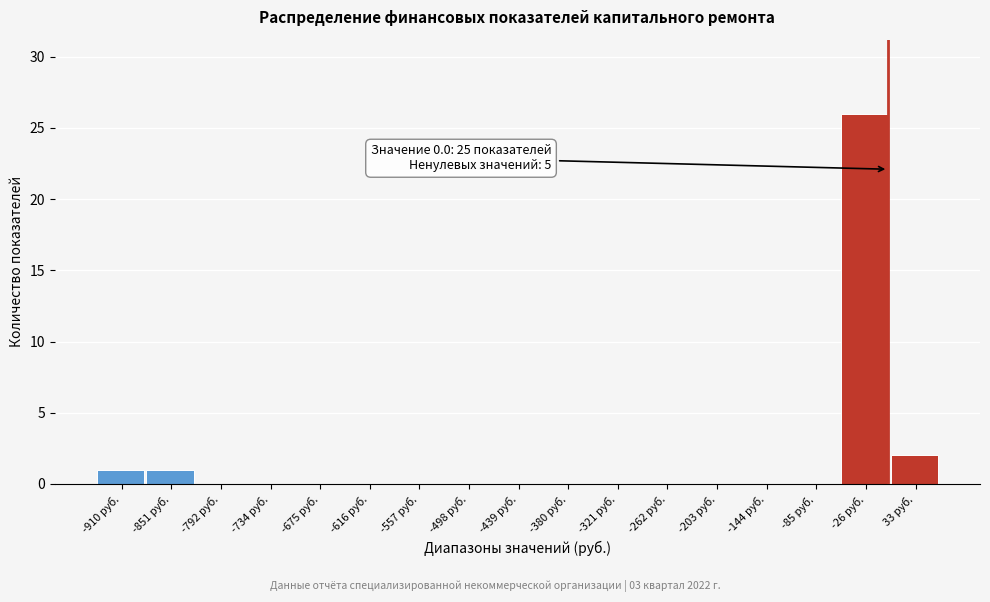

Over which range of the x-axis is the bar tallest?

-60 to 0